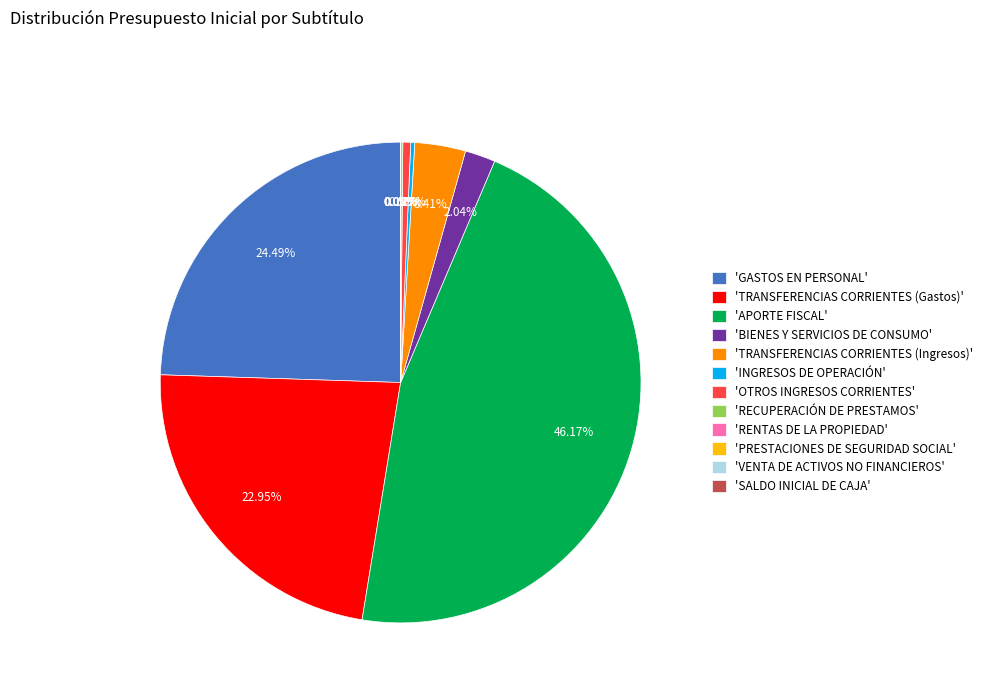

Is it true that INGRESOS DE OPERACIÓN is 5% of the pie?

False